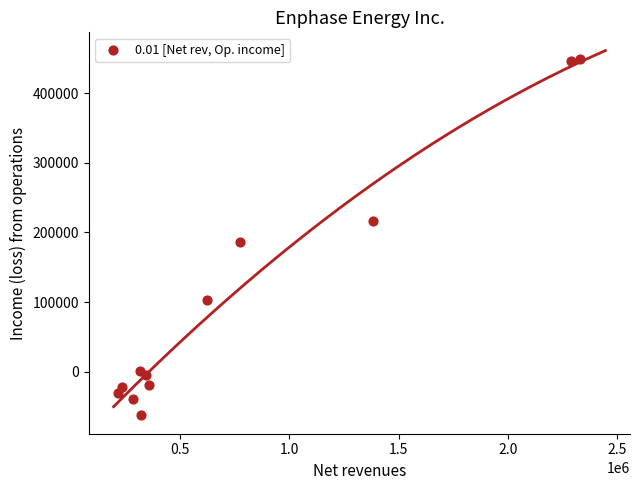

What is the range of Y values (max minus min)?

510961